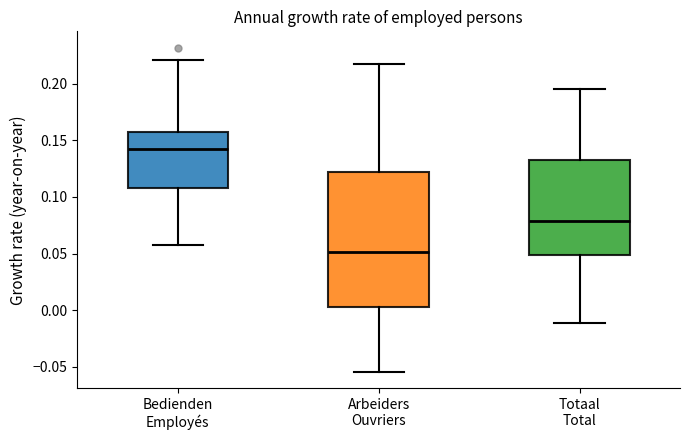

Where does the upper whisker of the box for Arbeiders Ouvriers end on the y-axis? The values are not printed on the chart, so give them approximately, as read against the axis.

0.215